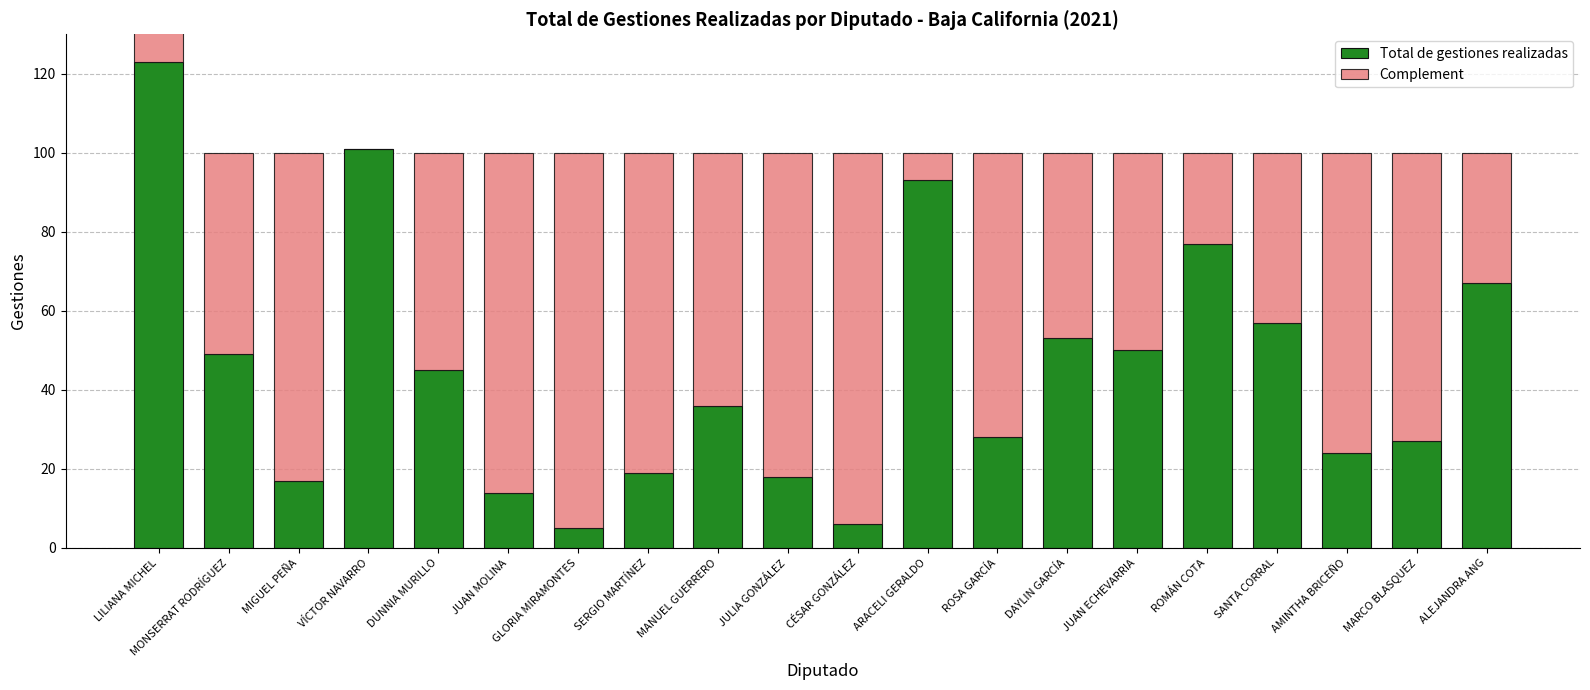

How many bars are there in each group?

2